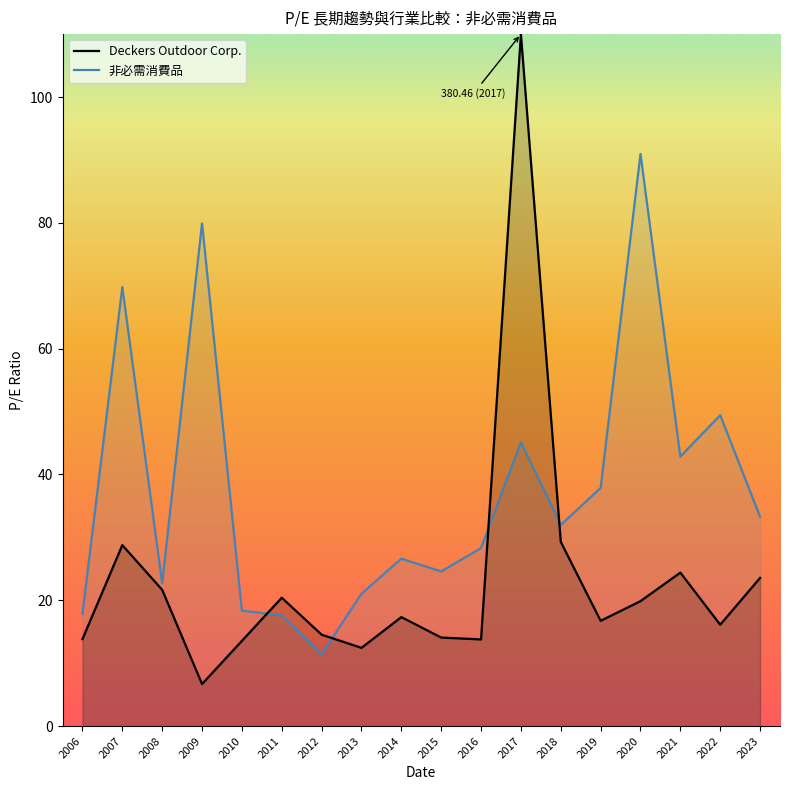

At which label is Deckers Outdoor Corp. closest to 58?

2018